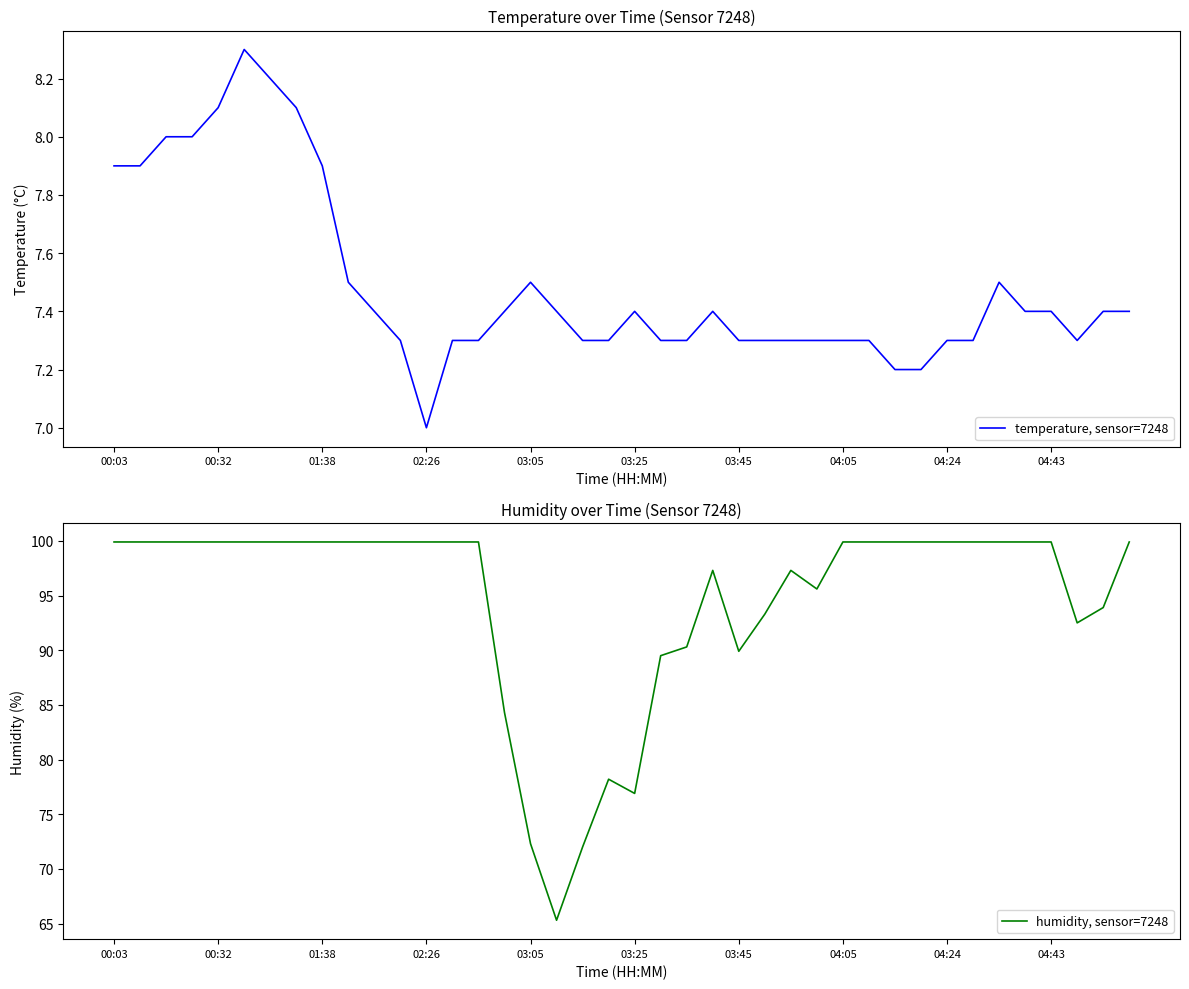

What is the value of the humidity, sensor=7248 point at the 29th from the left?

99.9